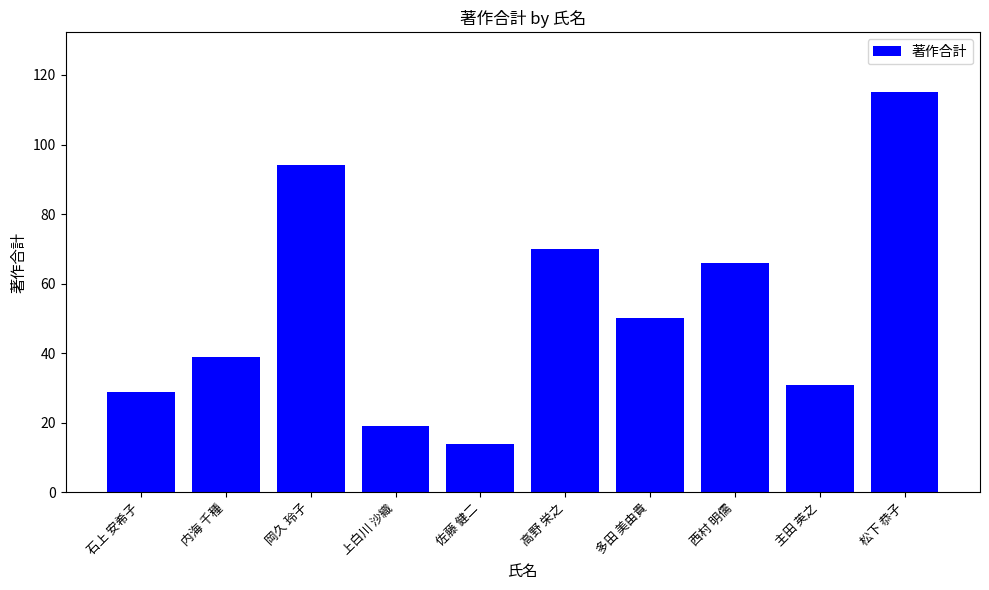

Reading left to right, what are all the values shown in this chart?

29	39	94	19	14	70	50	66	31	115